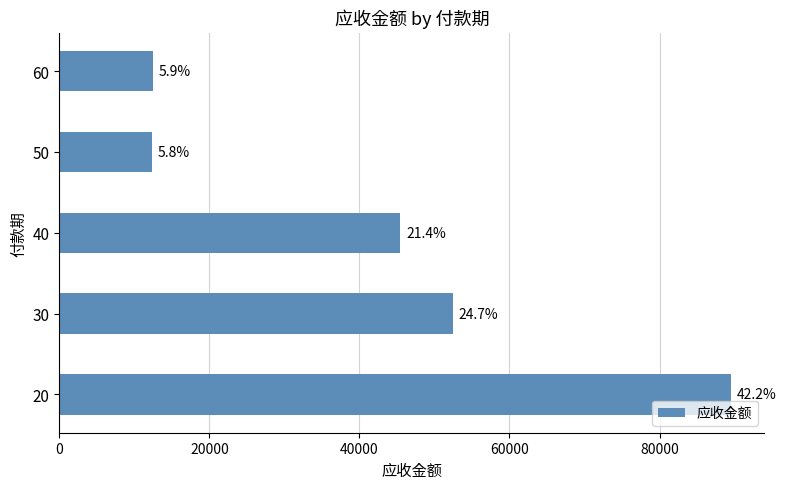

Are the bars horizontal?

Yes